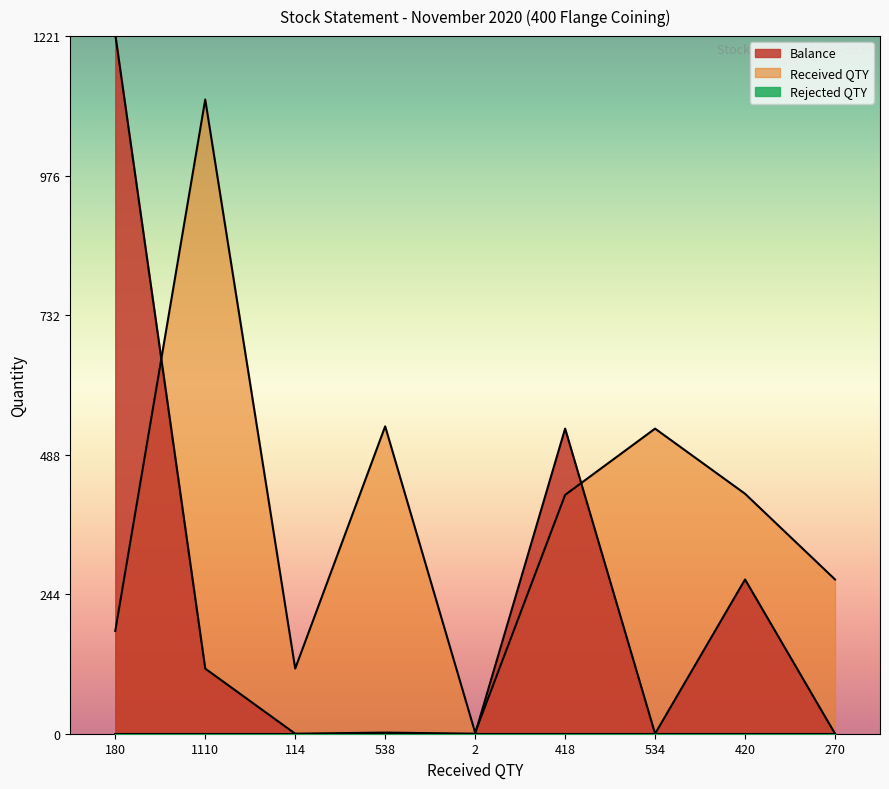

Which category has the highest value across all series?

180